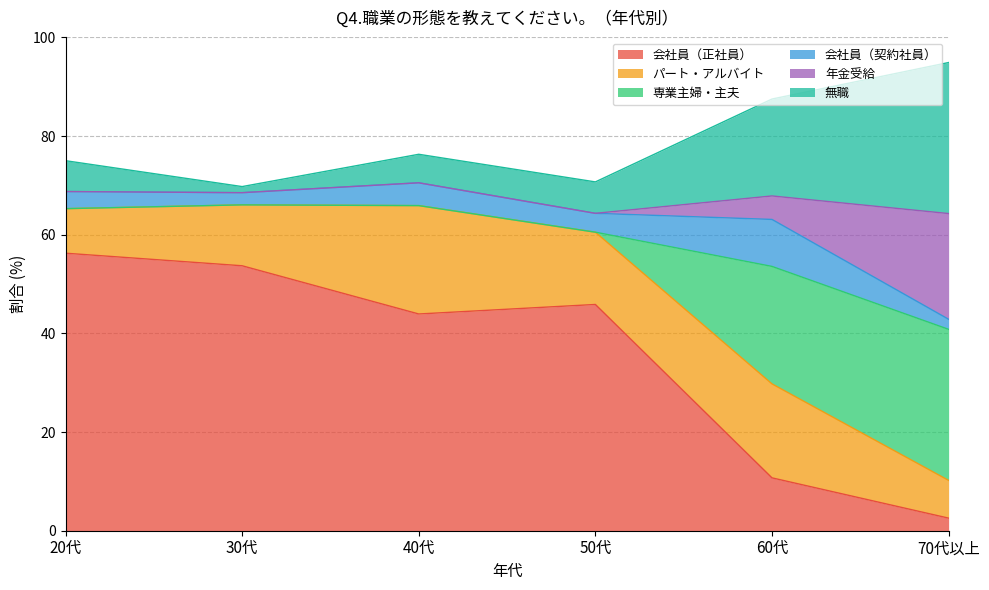

What is the label of the 3rd point from the left?

40代